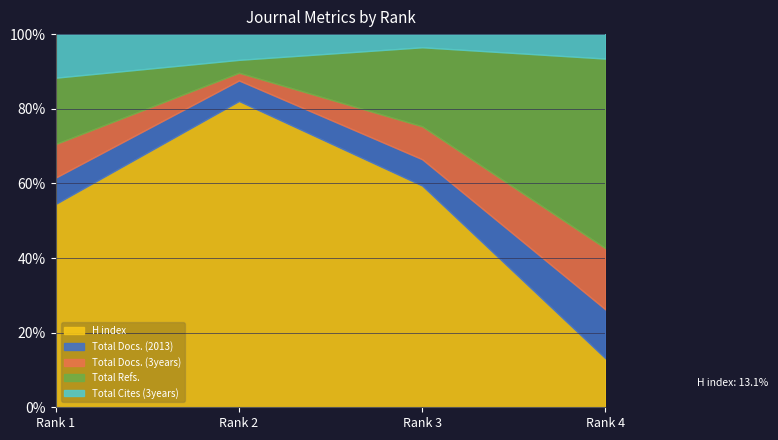

At which label is H index closest to 47?

Rank 1